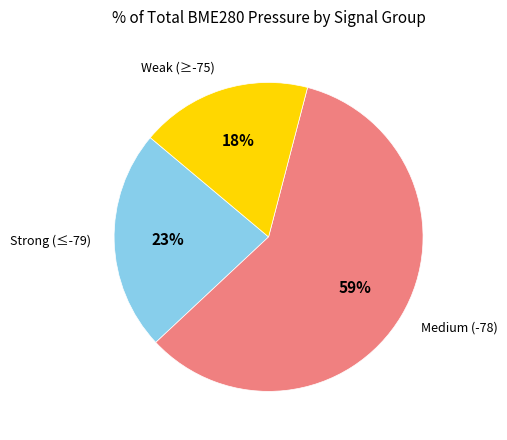

Between Strong (≤-79) and Medium (-78), which is larger?

Medium (-78)